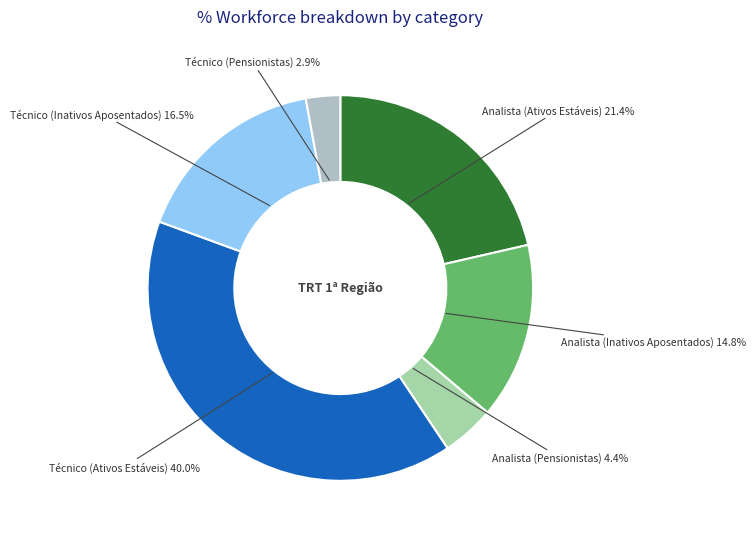

How many slices are in this pie chart?

6